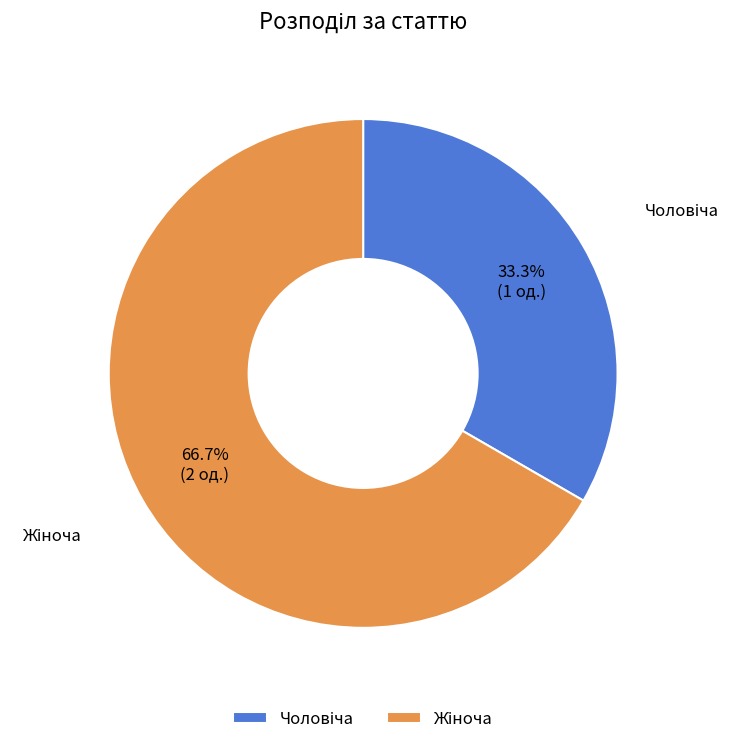

Does any single category account for the majority?

Yes